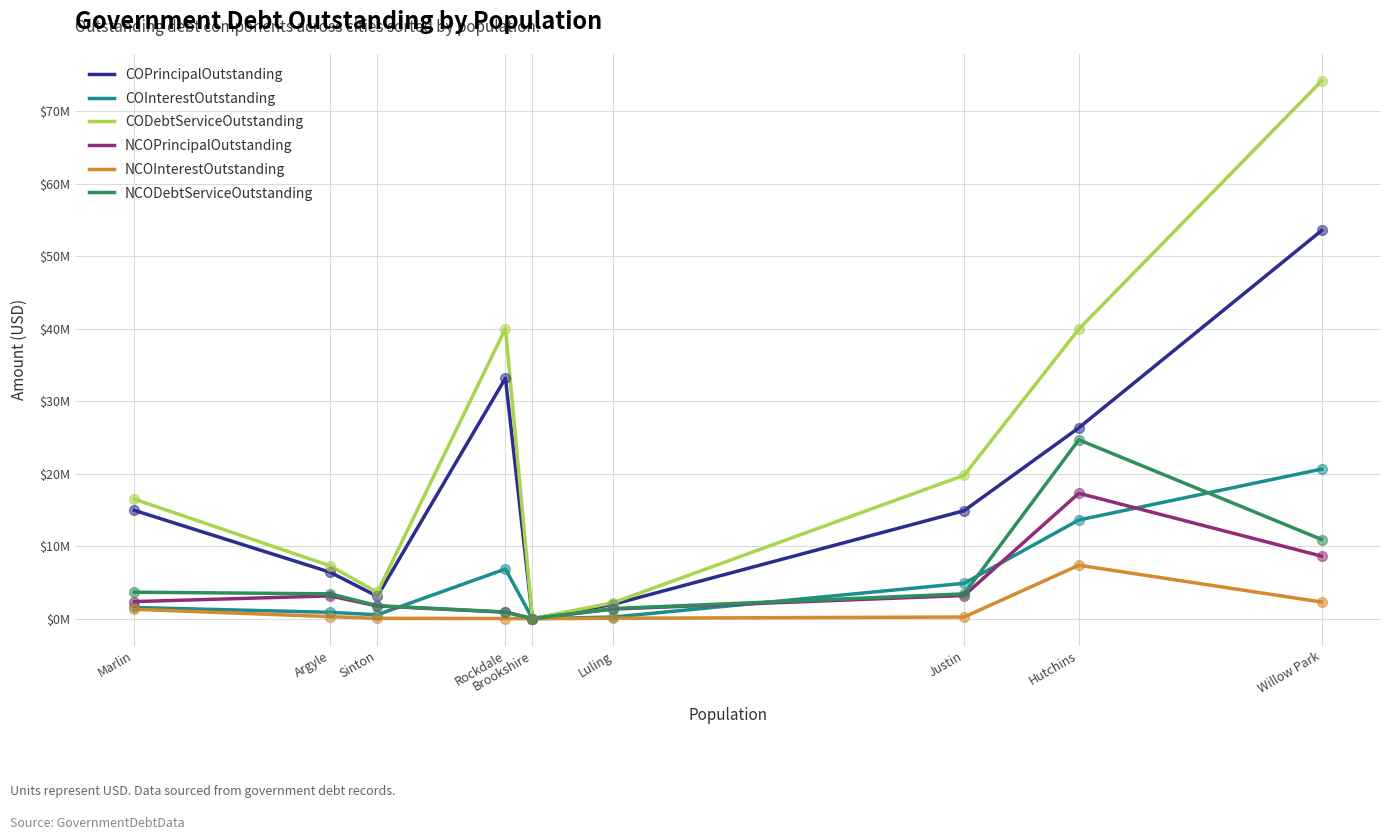

Is the value of NCODebtServiceOutstanding at Hutchins greater than the value of CODebtServiceOutstanding at Rockdale?

No